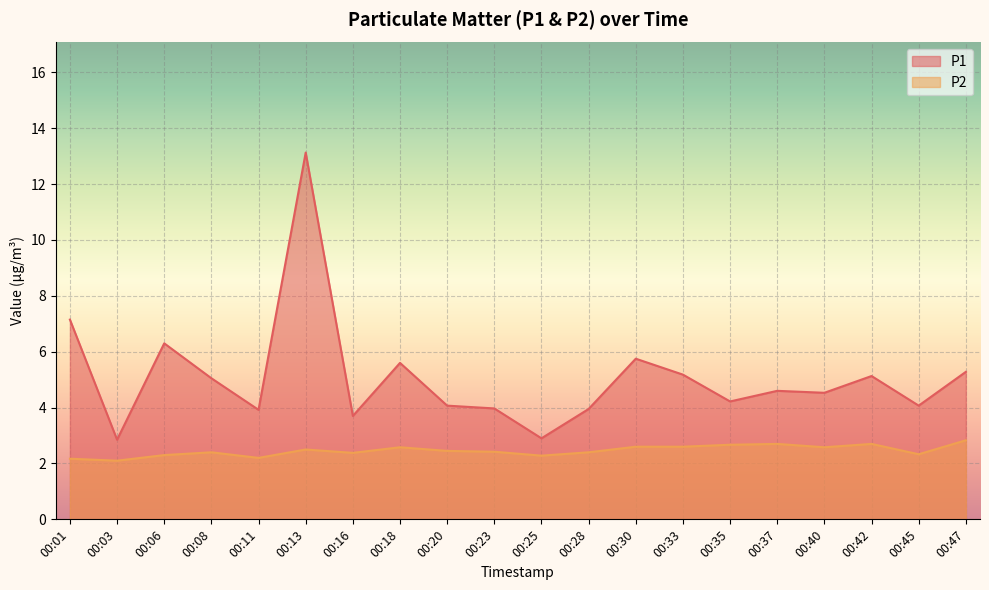

Which series has the widest spread of values?

P1